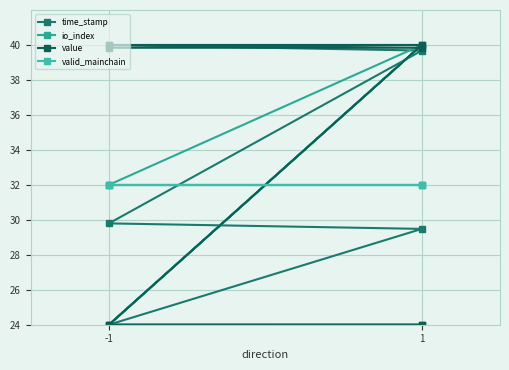

How many io_index values are between 24 and 40?

6